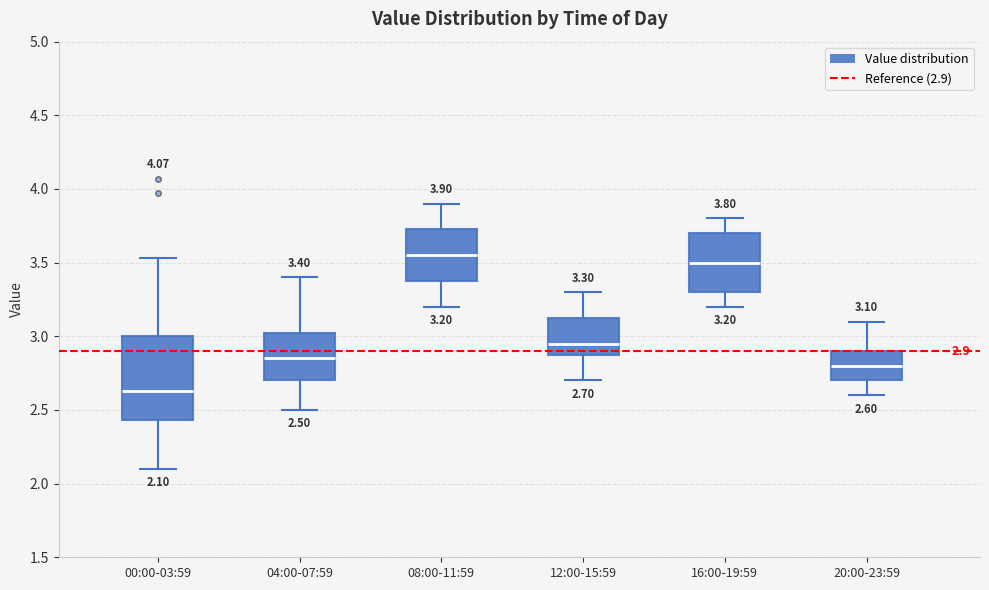

Comparing the boxes themselves (not the whiskers), which one is the tallest?

00:00-03:59